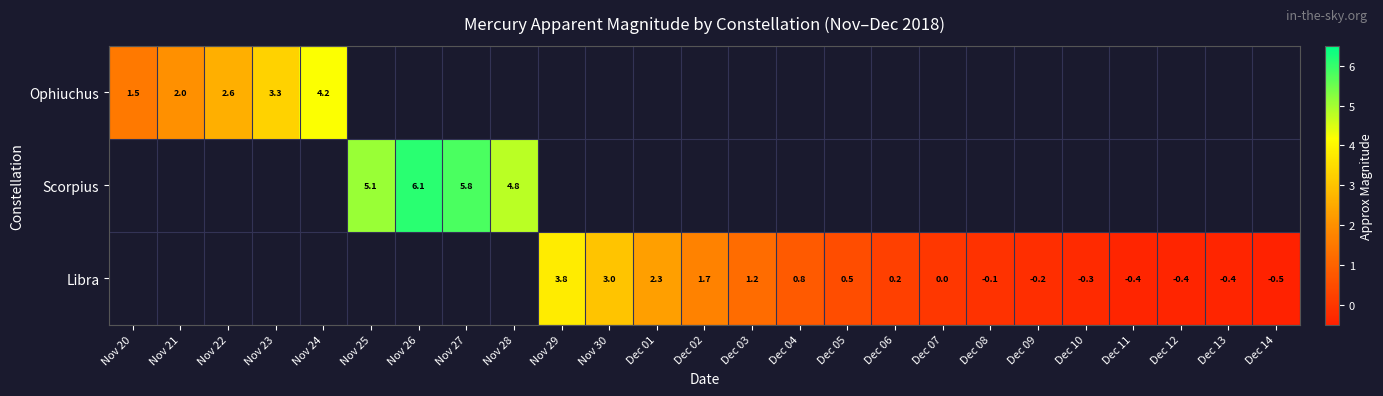

What is the minimum value shown in the chart?

-0.5